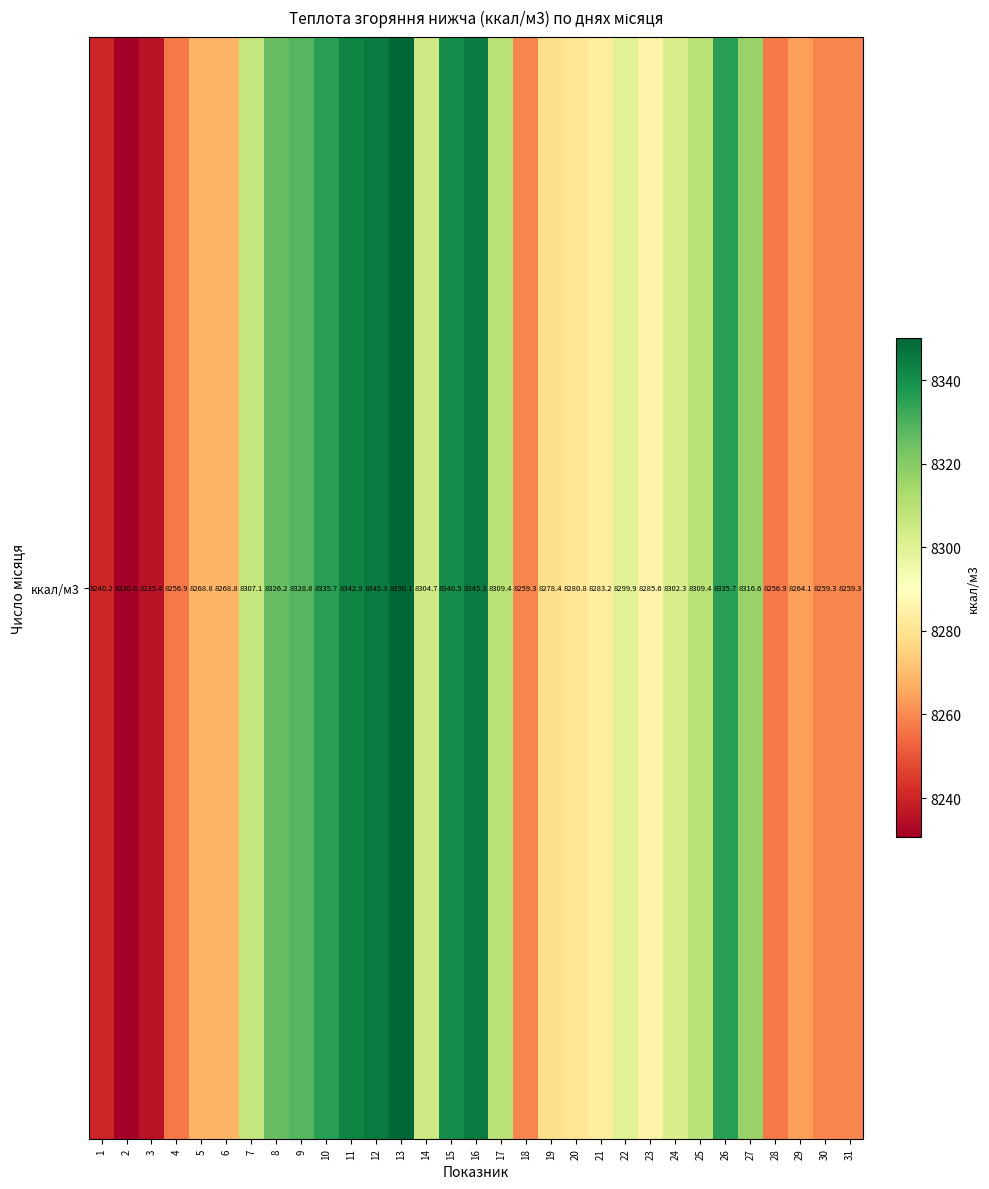

What is the change in value from 2 to 12?

+114.6